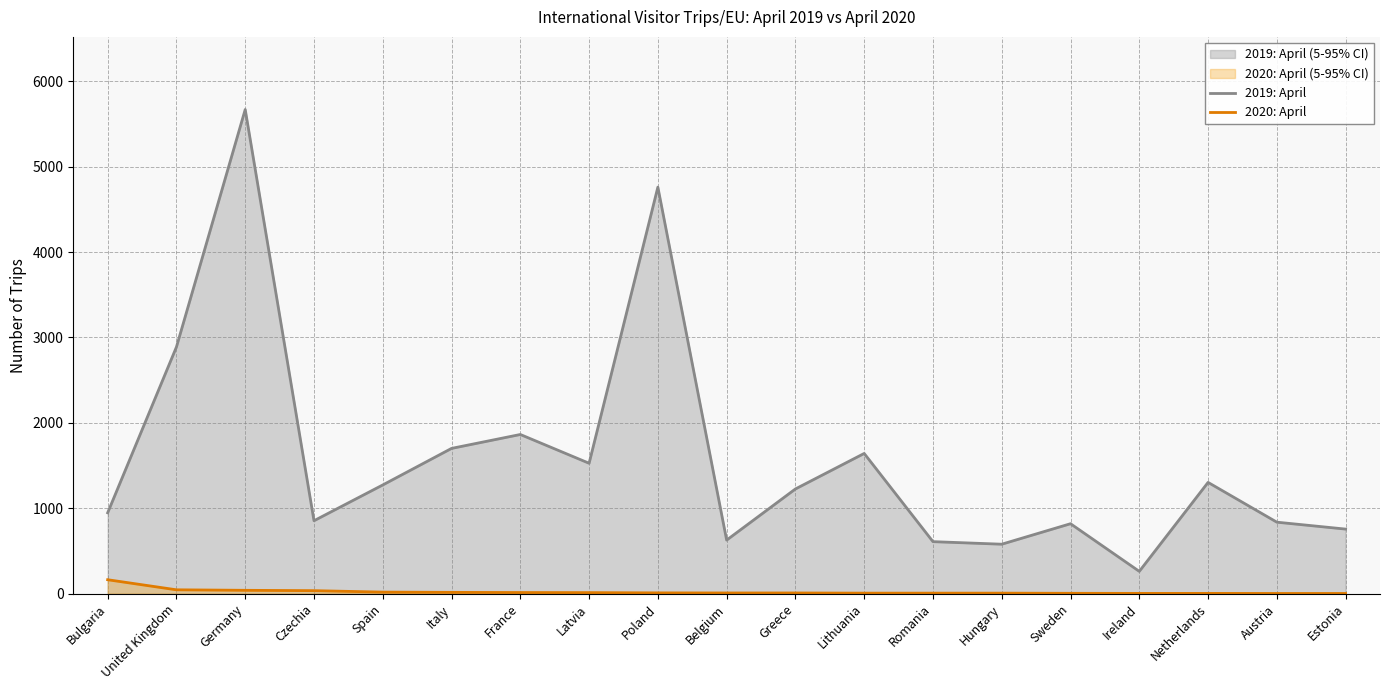

The value of 2019: April at Lithuania is 1642. True or false?

True